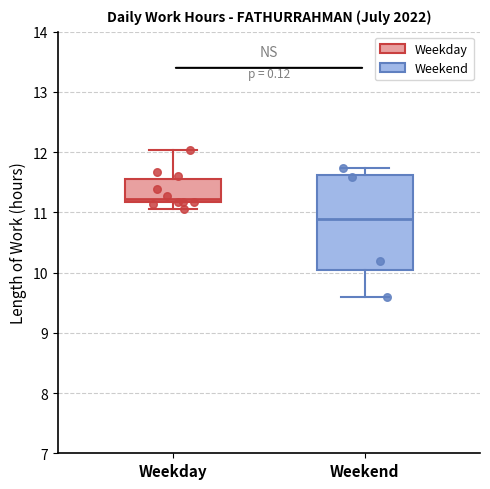

Reading left to right, transcribe this box plot: for each box, give where its median line is, the range the box spans, and where its two whiskers end, as read against the y-axis. The values are not printed on the chart, so give them approximately, as read against the axis.

Weekday: median 11.2 (just above the box's lower edge), box 11.2 to 11.5, whiskers 11.1 to 12.0
Weekend: median 10.9, box 10.0 to 11.6, whiskers 9.6 to 11.7